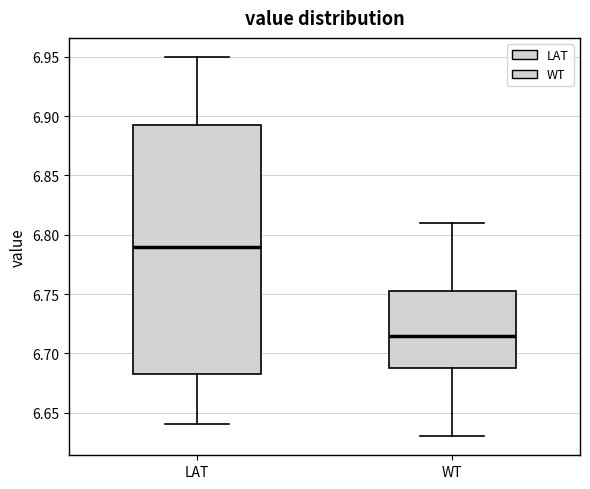

Which box is the tallest, from its lower edge to its upper edge?

LAT